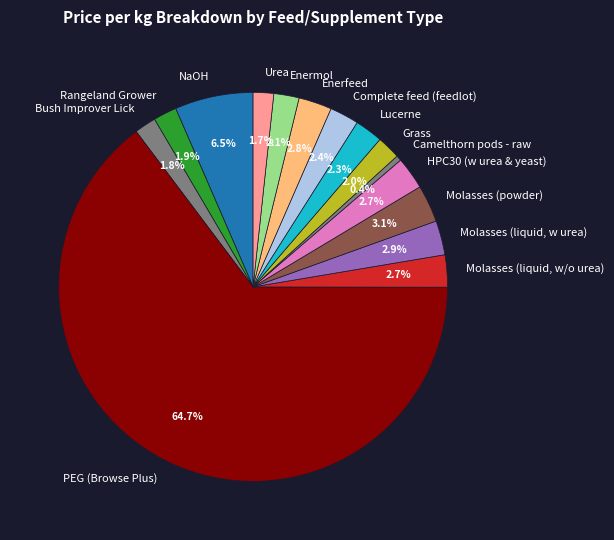

What is the total percentage of Enerfeed and Camelthorn pods - raw?

3.2%